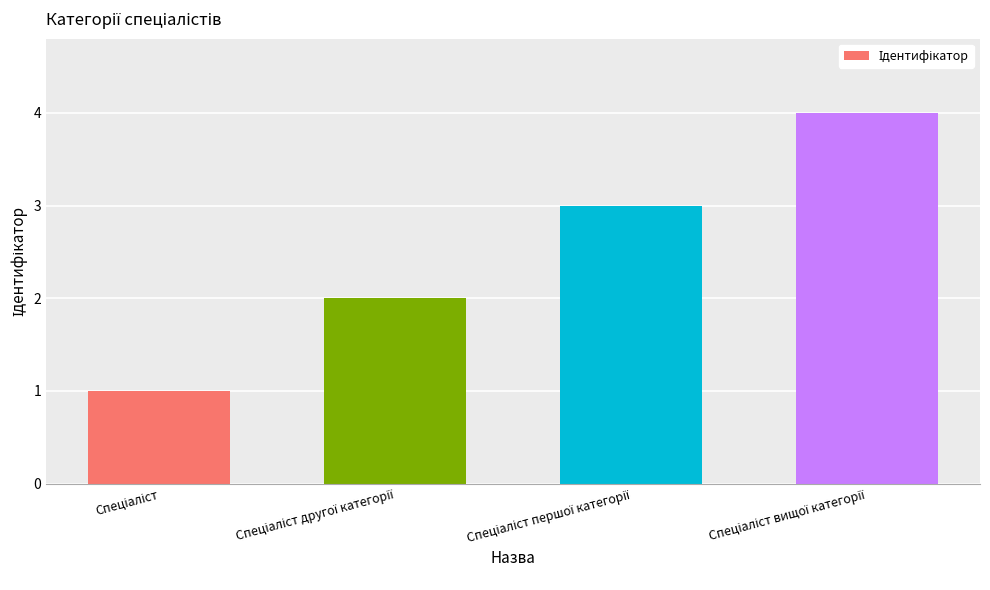

What is the difference between the maximum and minimum values?

3